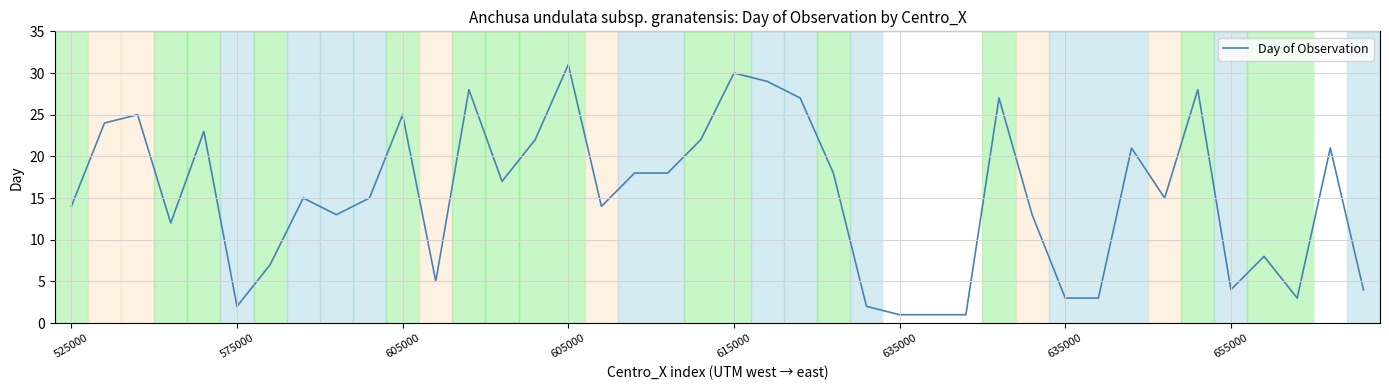

What is the sum of all values?

609